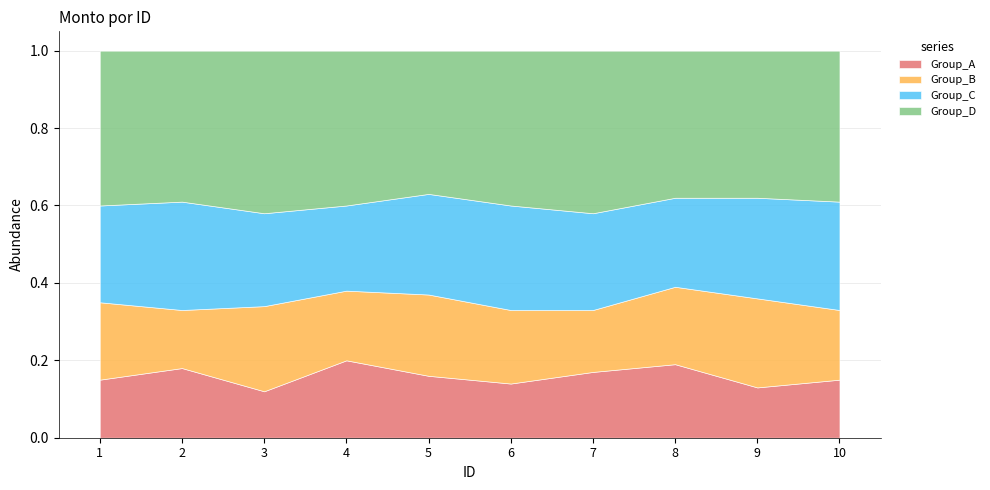

What is the total value across all series at 10?

1.0